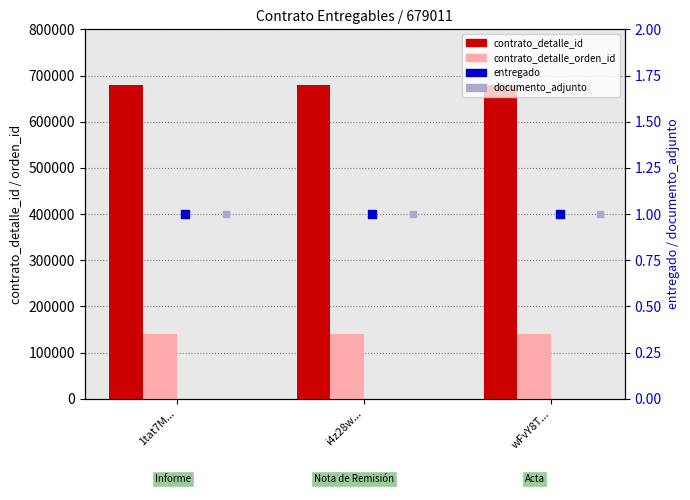

Which series reaches the minimum Y coordinate?

entregado